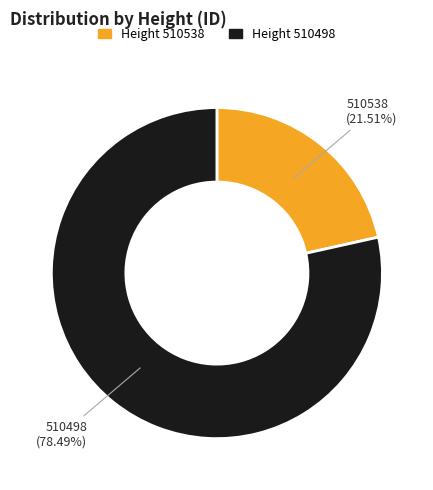

Is there a majority slice in this chart?

Yes